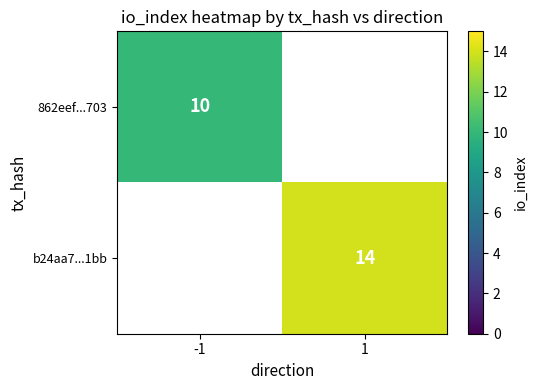

The b24aa7...1bb series shows 23 at 1. True or false?

False